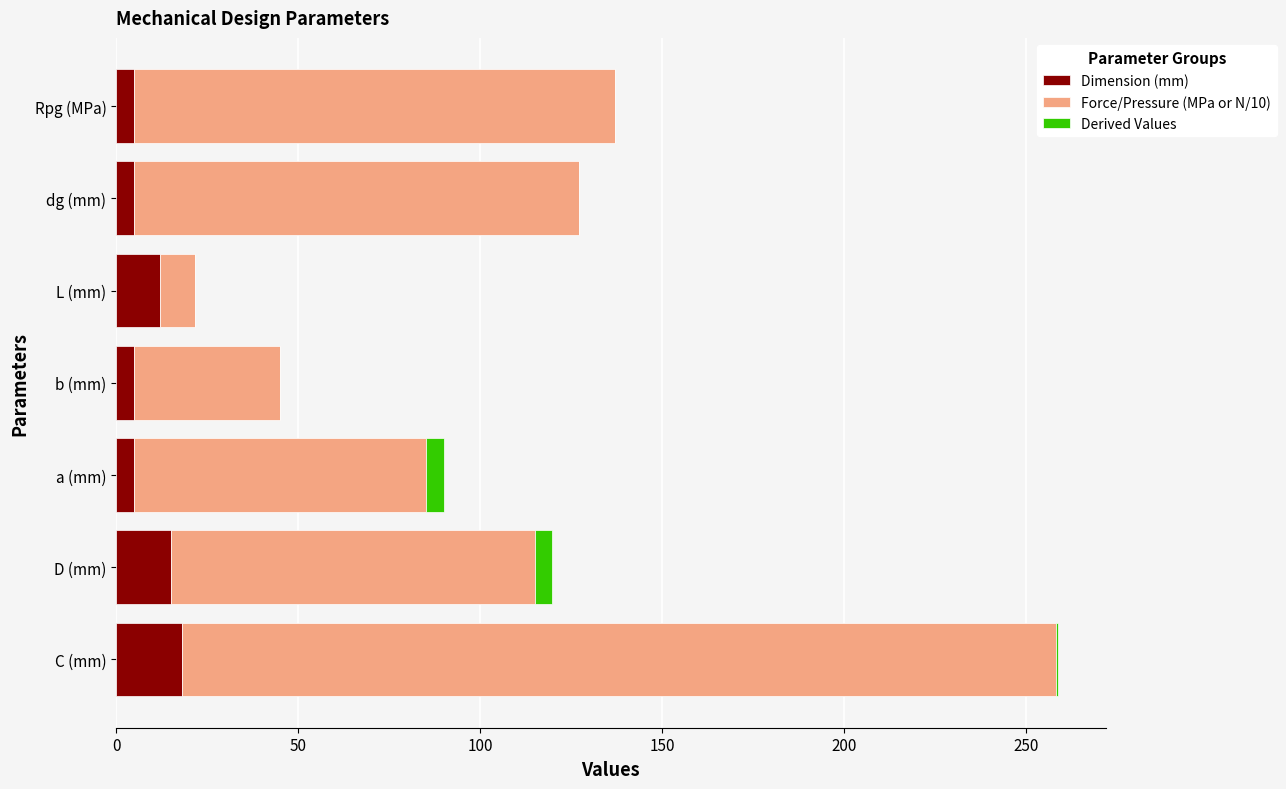

What is the maximum value for Dimension (mm)?

18.0